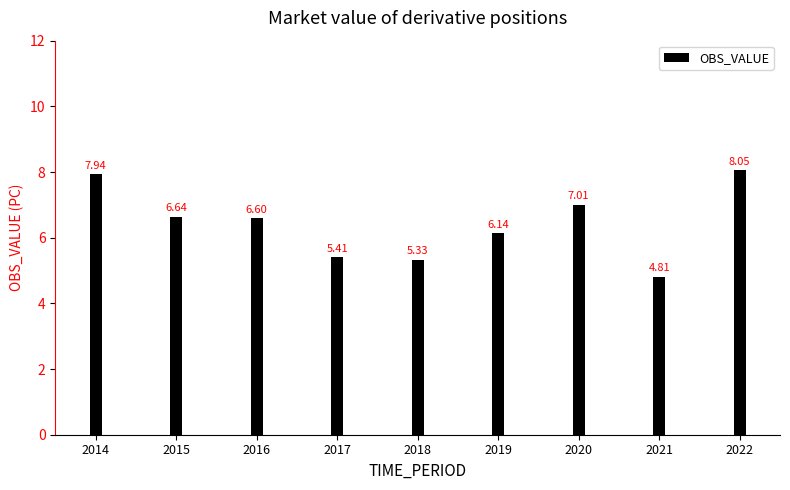

At which label is the value closest to 6?

2019